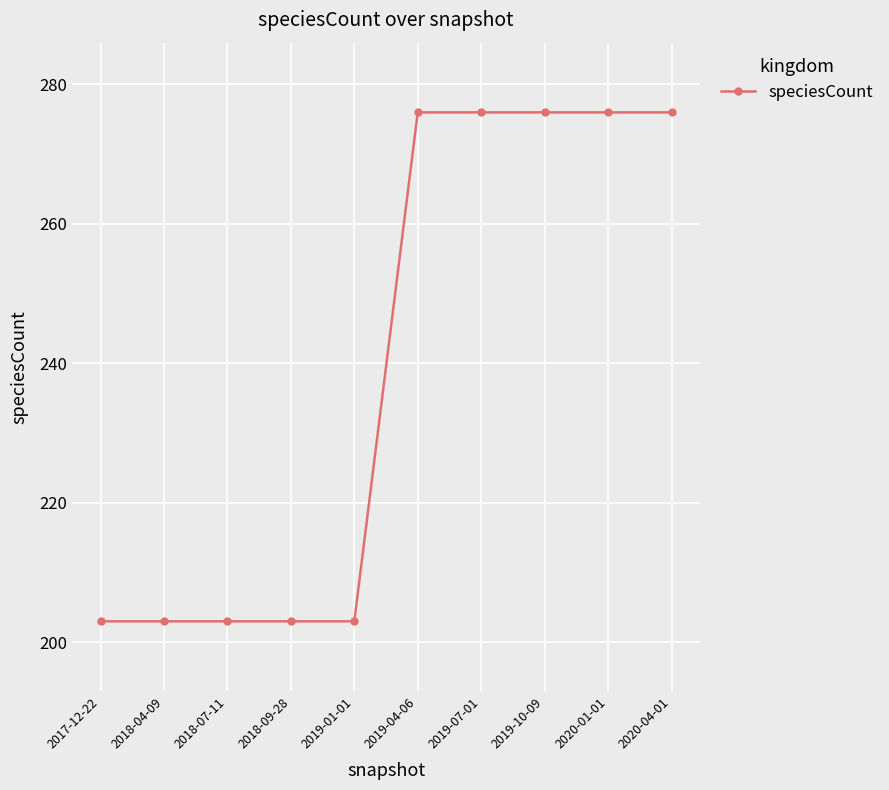

How many lines are shown in the chart?

1